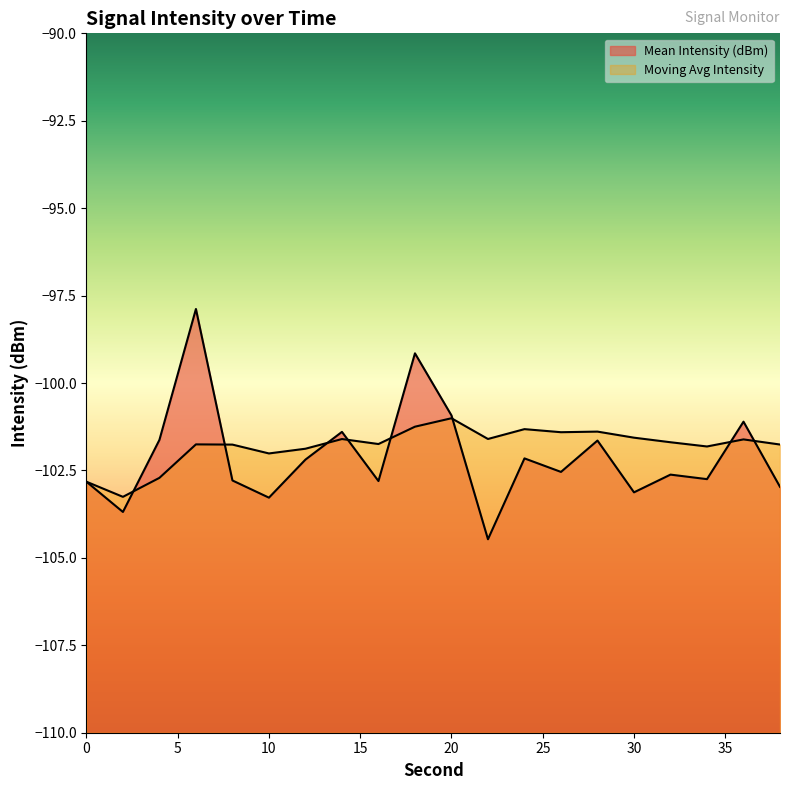

At which category does Mean Intensity (dBm) reach its first local peak?

6